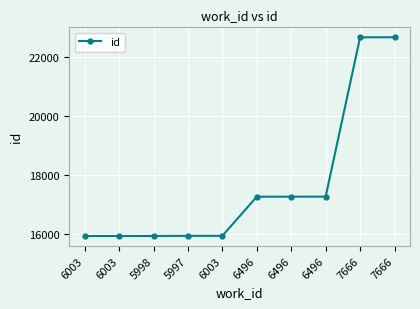

Count the number of data series in this chart.

1